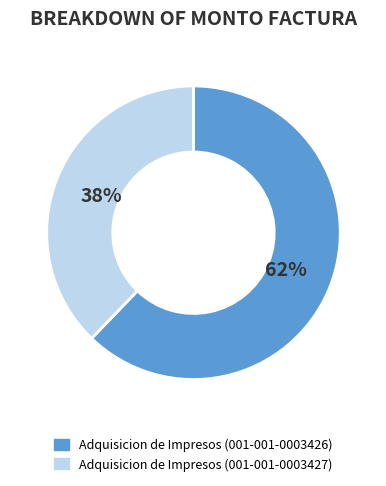

Does Adquisicion de Impresos (001-001-0003427) account for over 50% of the chart?

No